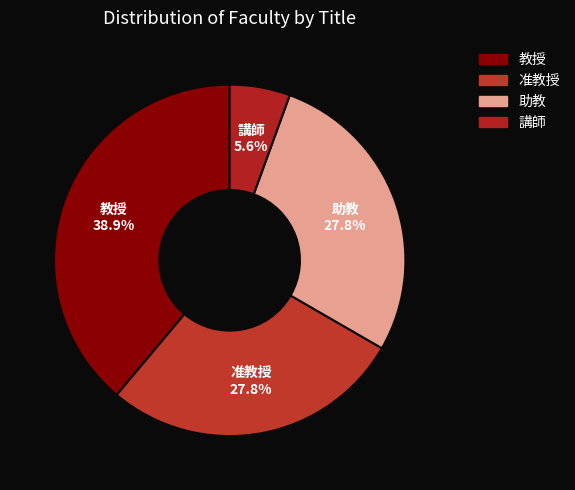

True or false: 助教 accounts for 28% of the total.

True